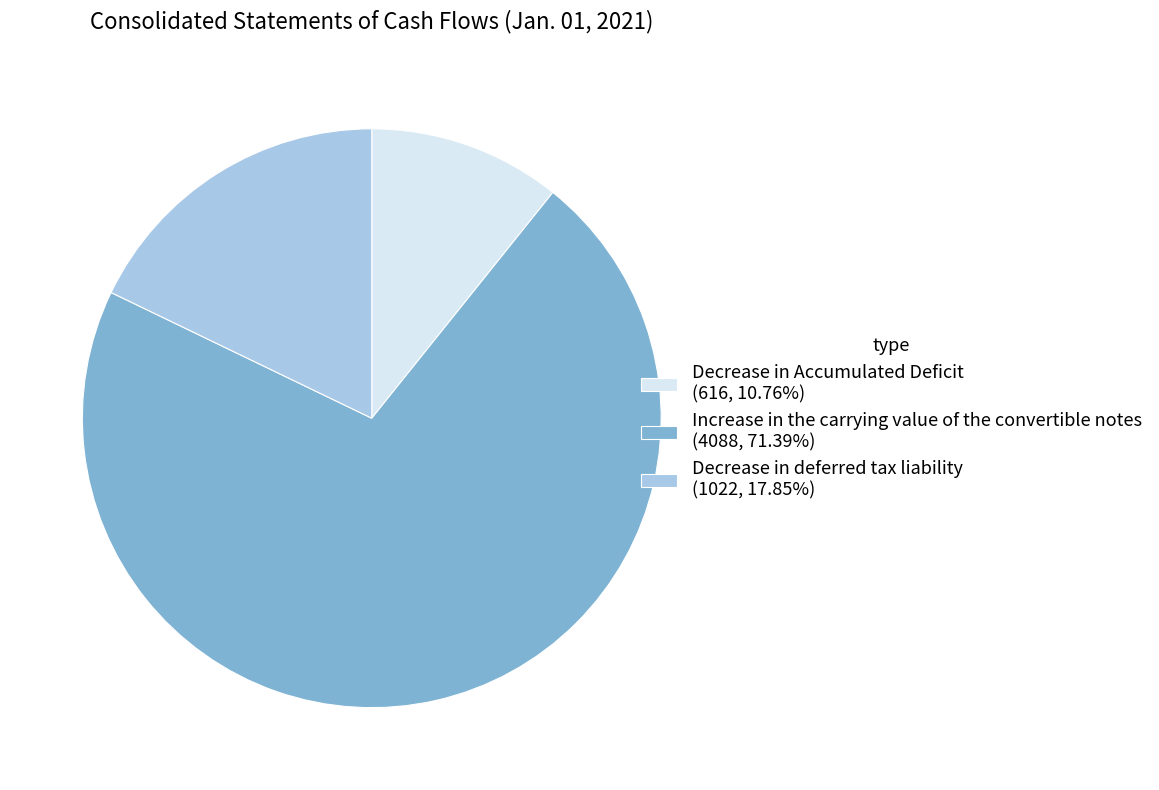

Is it true that Decrease in deferred tax liability is 18% of the pie?

True